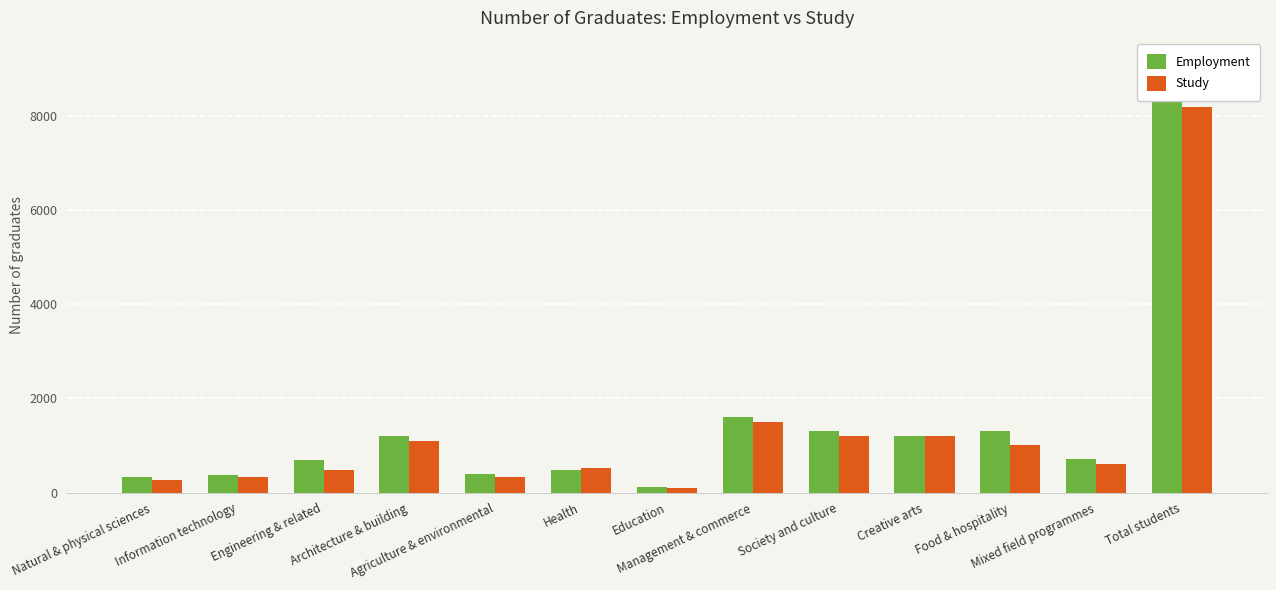

What is the label of the 5th bar from the right?

Society and culture